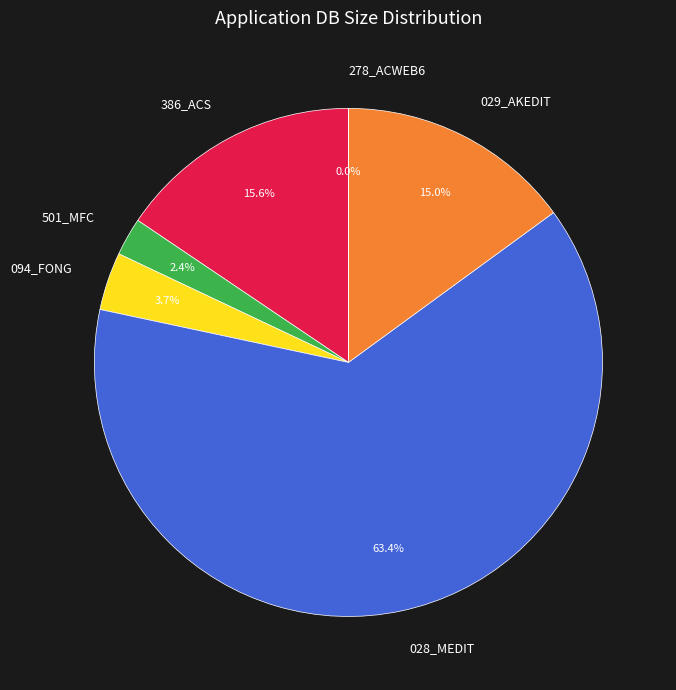

What percentage is NOT represented by 029_AKEDIT?

85.0%